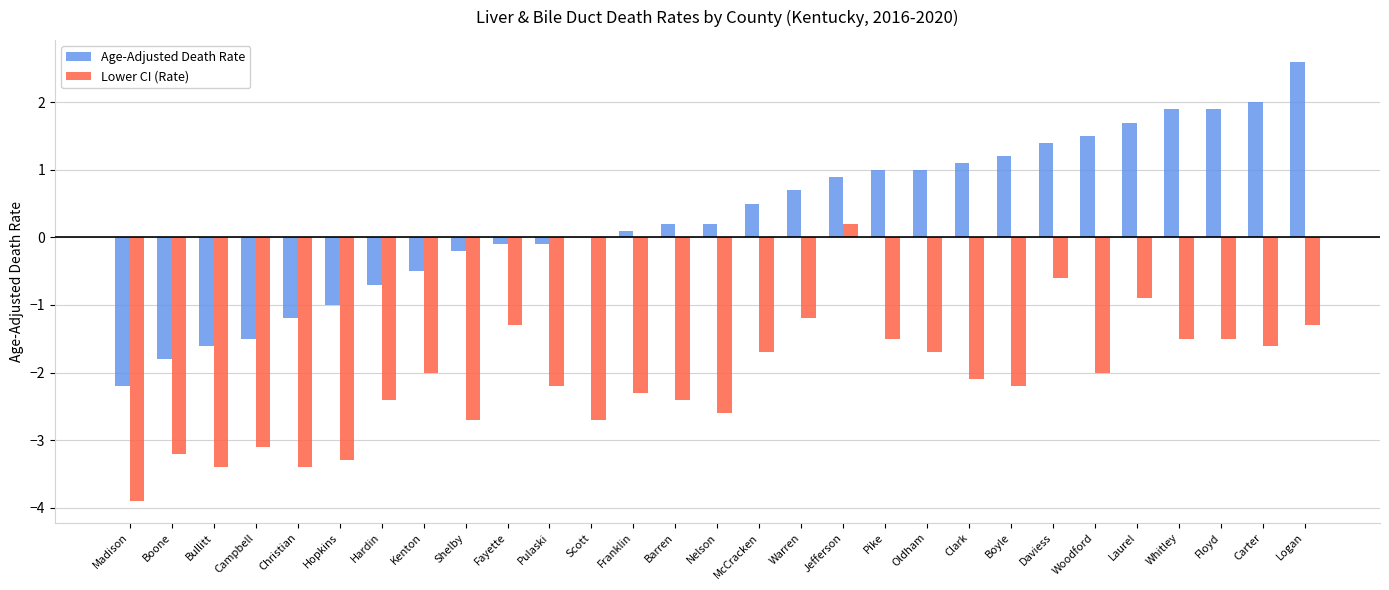

Reading left to right, what are all the values shown in this chart?

Age-Adjusted Death Rate: -2.2	-1.8	-1.6	-1.5	-1.2	-1.0	-0.7	-0.5	-0.2	-0.1	-0.1	0.0	0.1	0.2	0.2	0.5	0.7	0.9	1.0	1.0	1.1	1.2	1.4	1.5	1.7	1.9	1.9	2.0	2.6
Lower CI (Rate): -3.9	-3.2	-3.4	-3.1	-3.4	-3.3	-2.4	-2.0	-2.7	-1.3	-2.2	-2.7	-2.3	-2.4	-2.6	-1.7	-1.2	0.2	-1.5	-1.7	-2.1	-2.2	-0.6	-2.0	-0.9	-1.5	-1.5	-1.6	-1.3